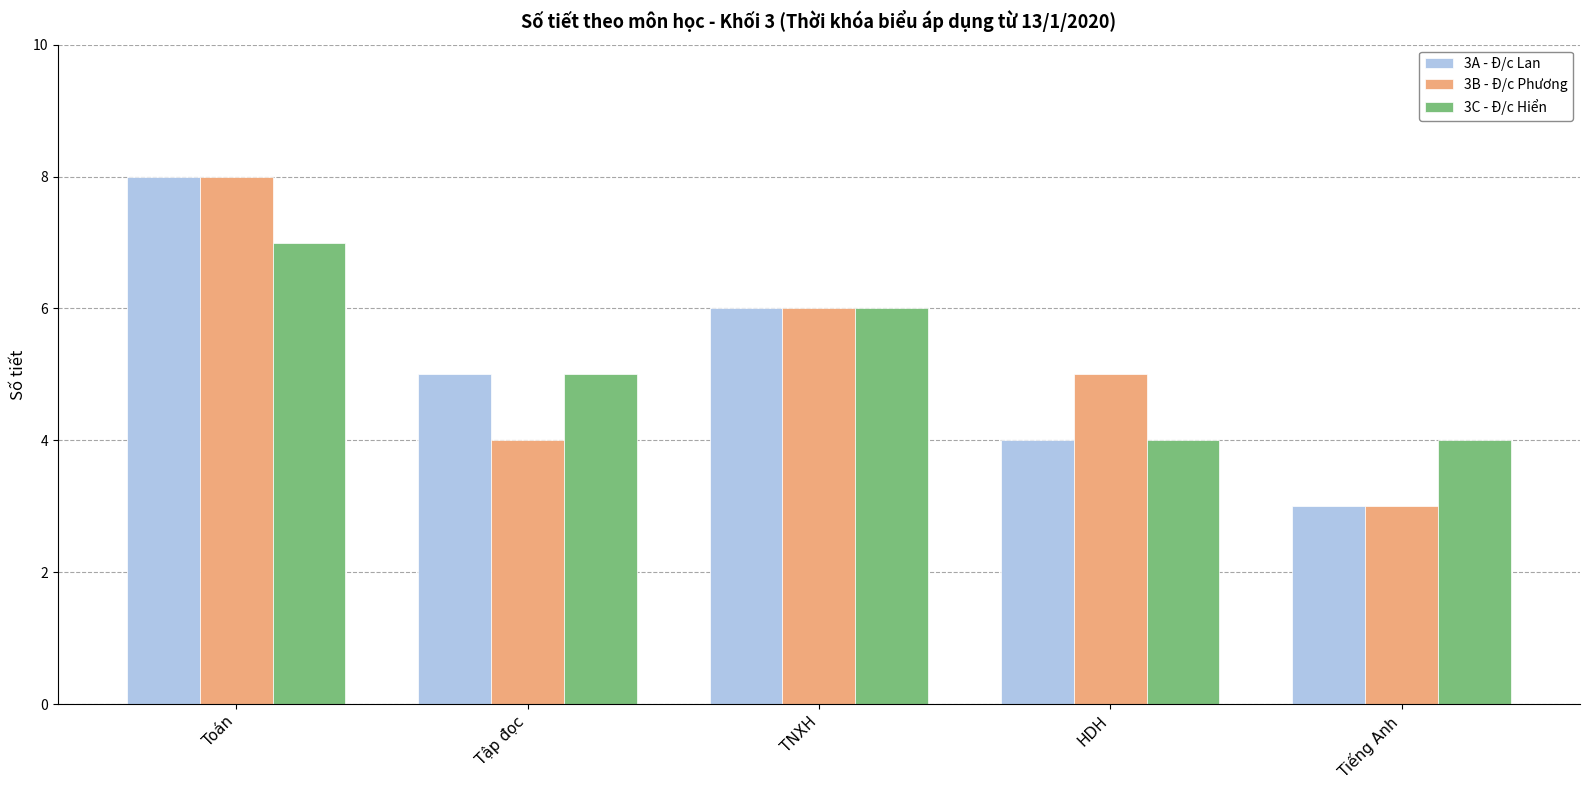

What is the spread (max minus min) of values at HDH?

1